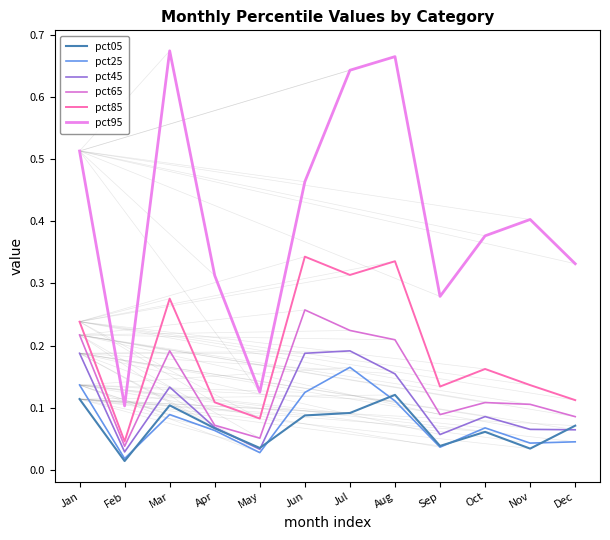

What is the sum of the pct85 values at Jan and Mar?

0.5